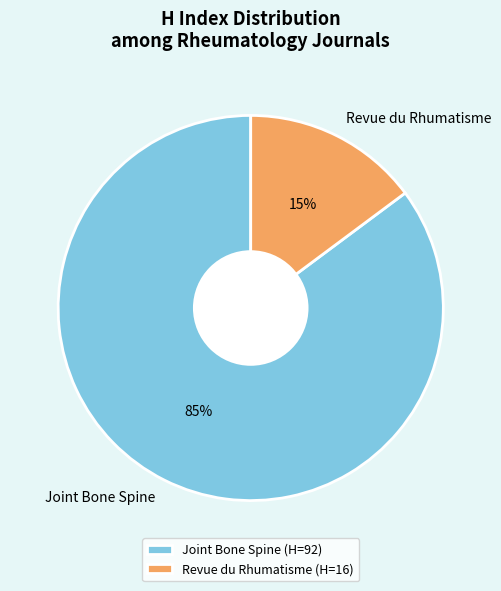

Do Revue du Rhumatisme and Joint Bone Spine together represent more than half of the pie?

Yes